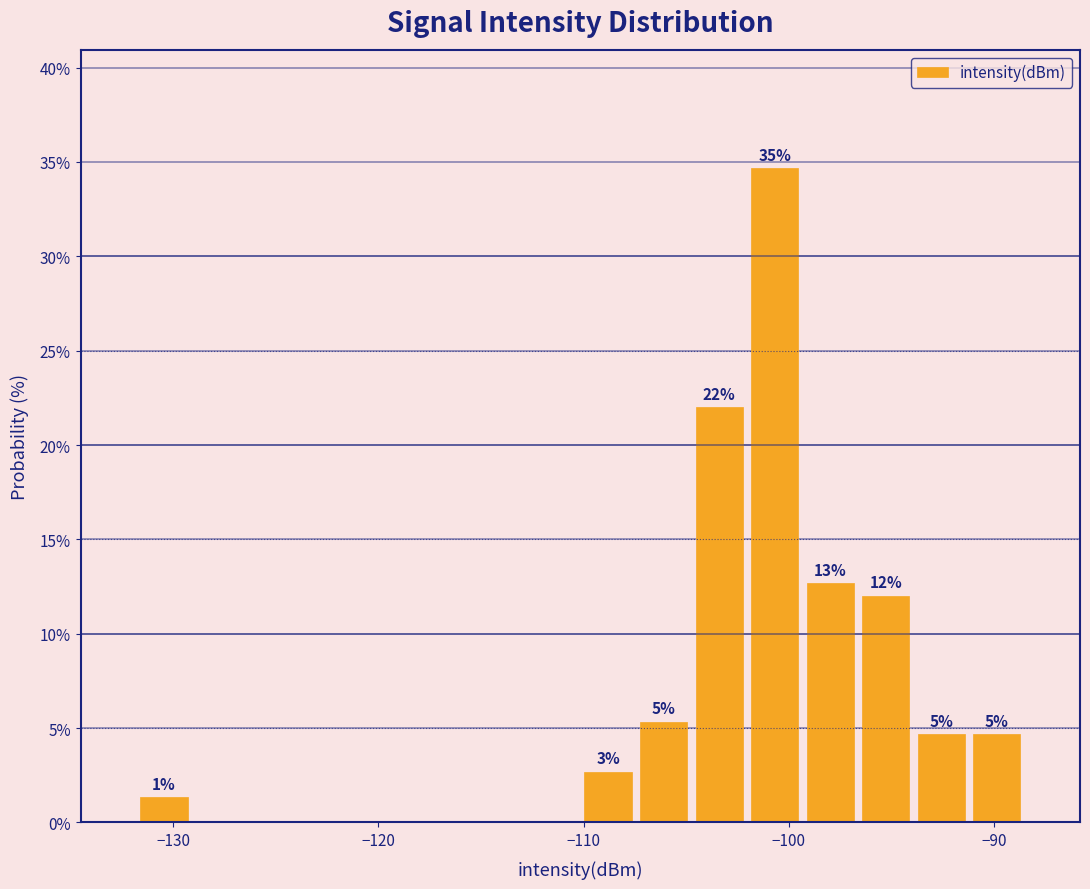

Read against the x-axis, roughly where is the centre of the tallest bar?

-101